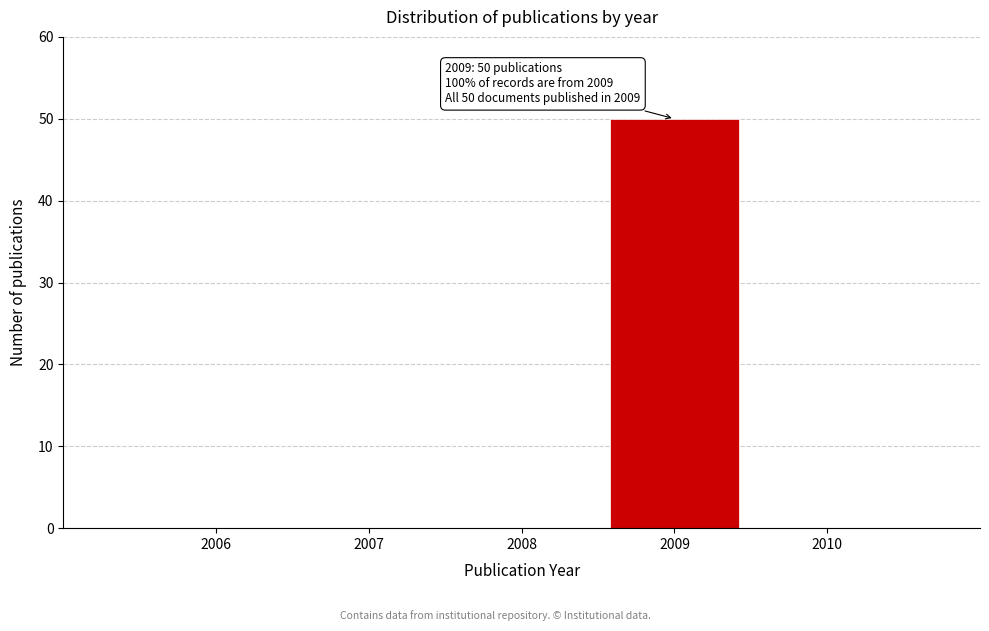

Reading left to right, extract all data points from this chart.

2006=0	2007=0	2008=0	2009=50	2010=0